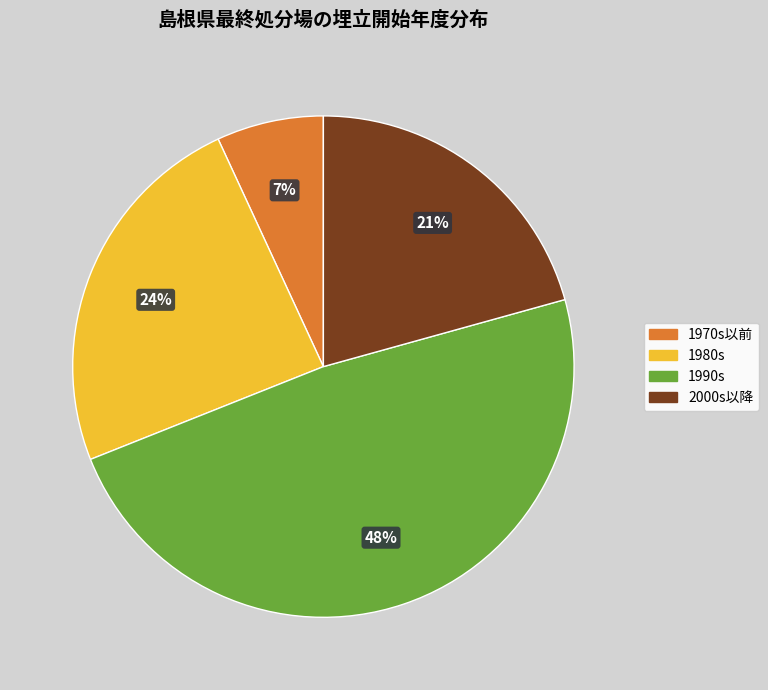

To the nearest percent, what is the difference between the largest and smallest slice percentages?

41%